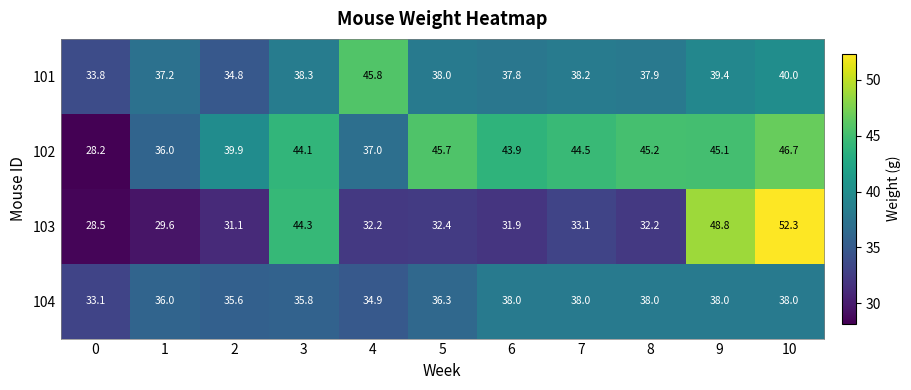

Rank the series by their maximum value, from highest to lowest.

103, 102, 101, 104